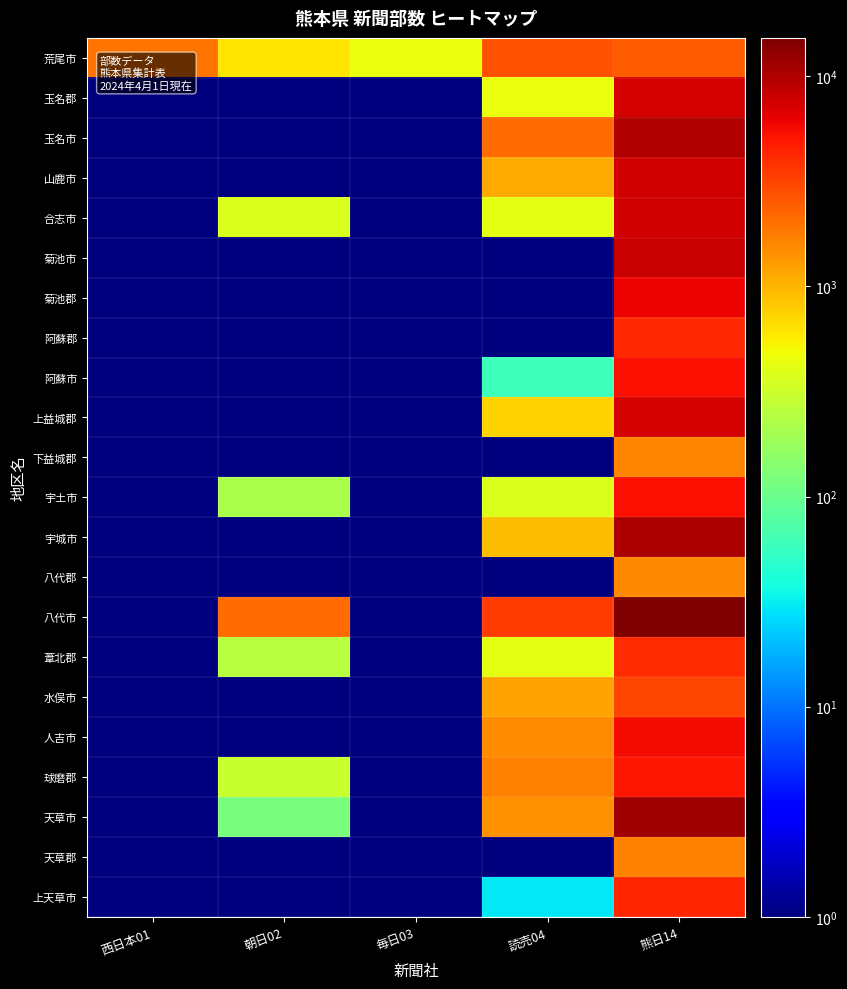

At how many categories does at least one series exceed 10119?

1